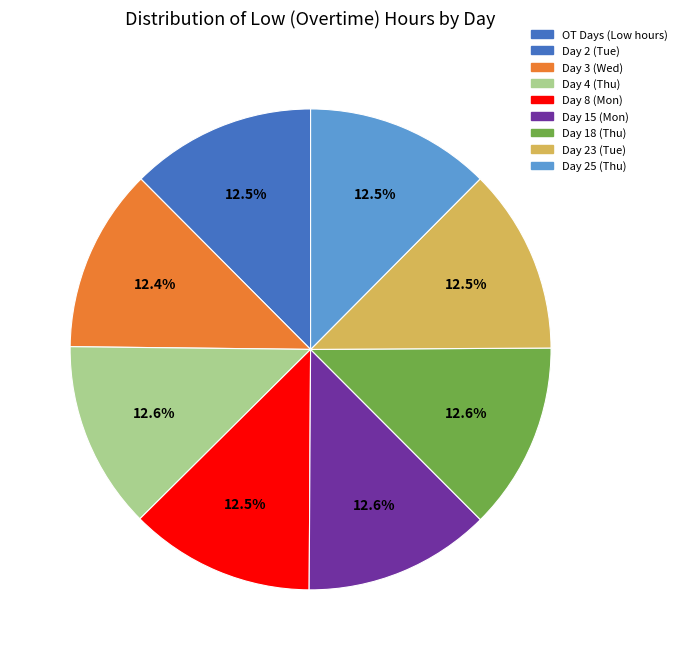

Is there a majority slice in this chart?

No